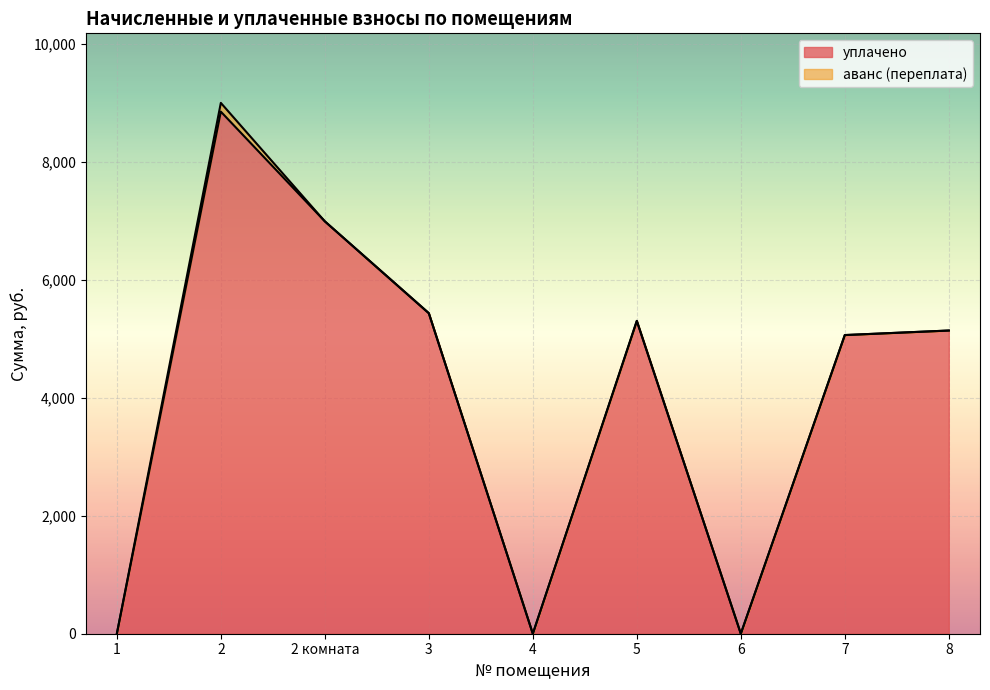

What is the total value across all series at 5?

5301.9